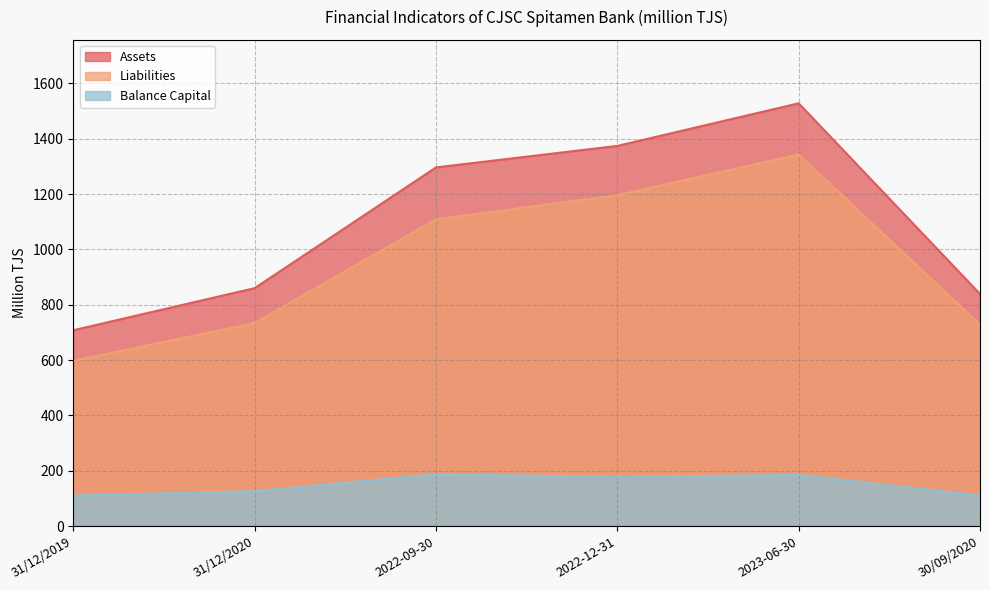

True or false: Liabilities has a value of 991.6 at 31/12/2019.

False